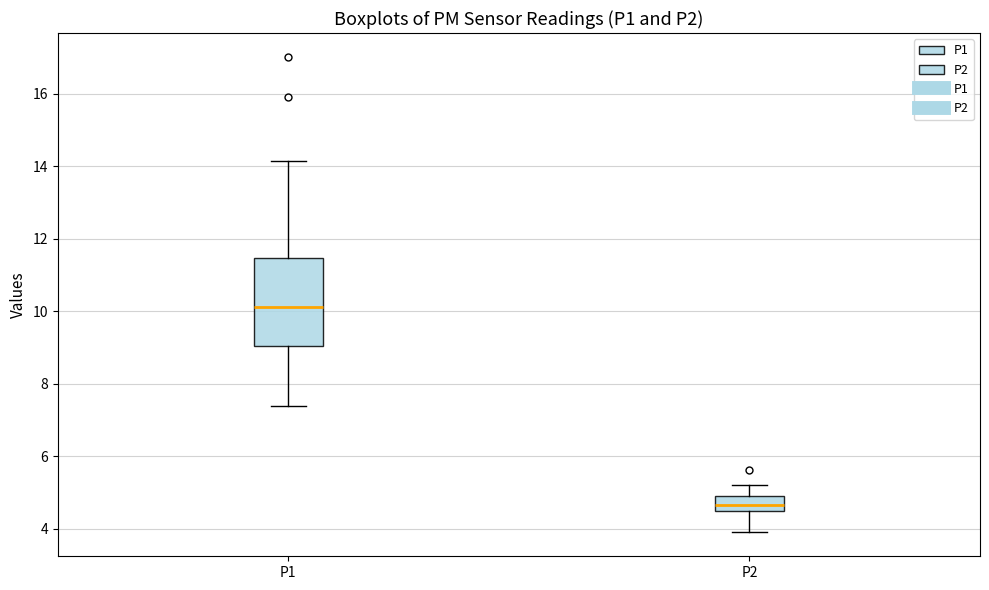

Reading left to right, transcribe this box plot: for each box, give where its median line is, the range the box spans, and where its two whiskers end, as read against the y-axis. The values are not printed on the chart, so give them approximately, as read against the axis.

P1: median 10.2, box 9.0 to 11.4, whiskers 7.4 to 14.2
P2: median 4.6 (inside the box), box 4.6 to 5.0, whiskers 4.0 to 5.2